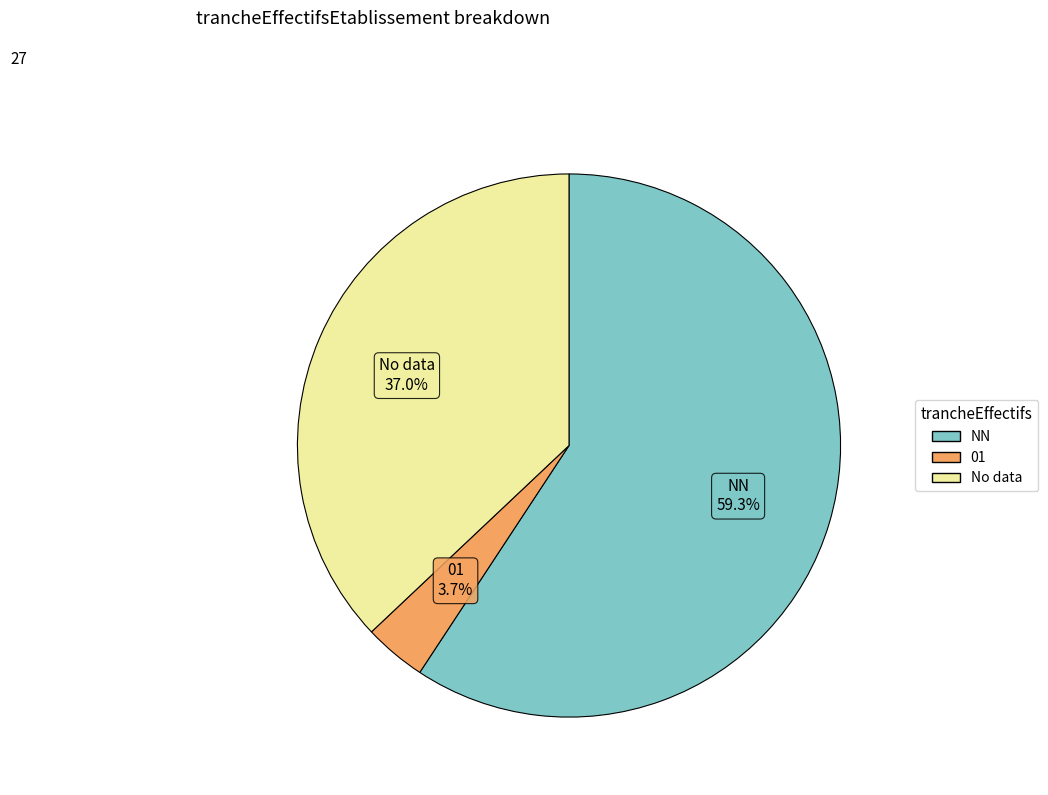

Does any single category account for the majority?

Yes